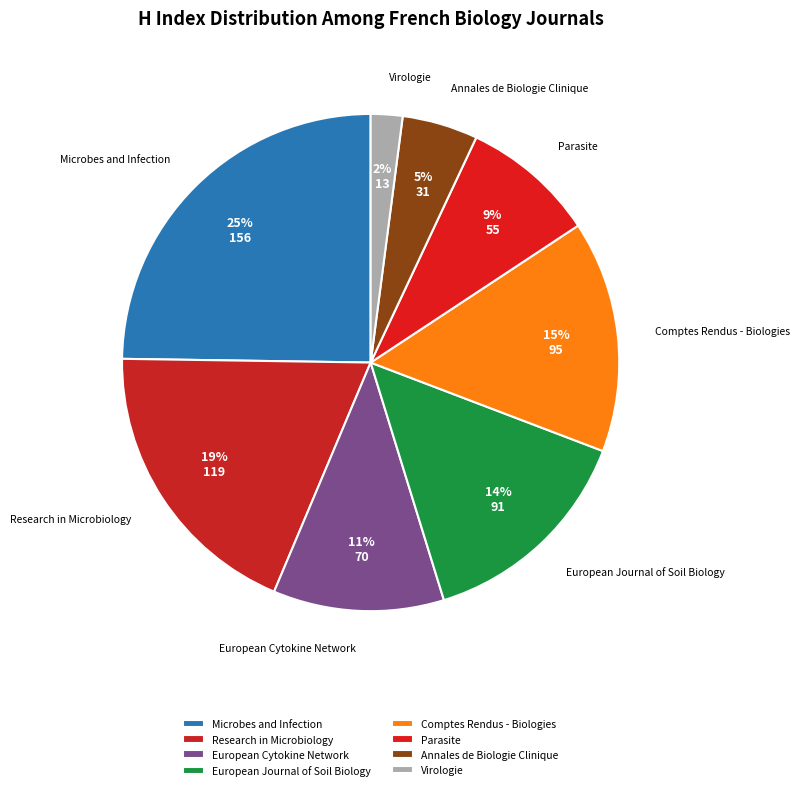

How many slices are in this pie chart?

8